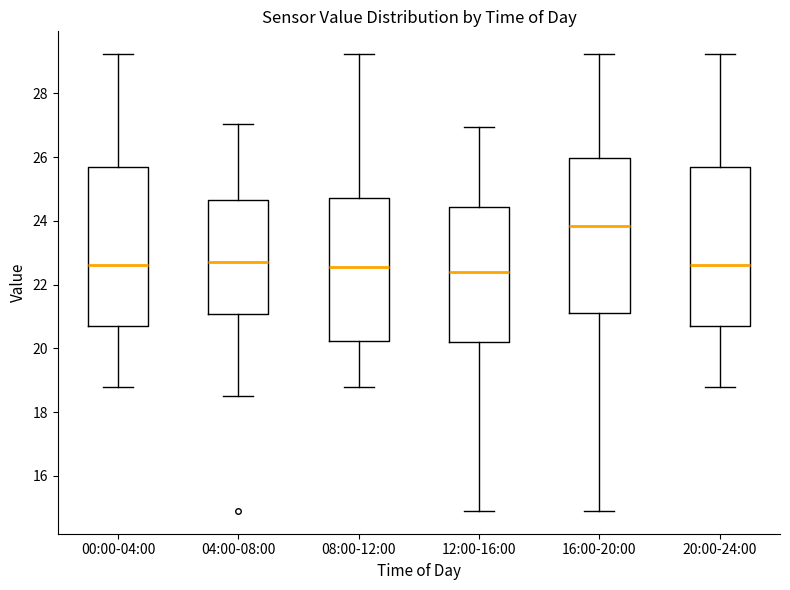

Where is the upper edge of the box for 04:00-08:00 on the y-axis? The values are not printed on the chart, so give them approximately, as read against the axis.

24.6